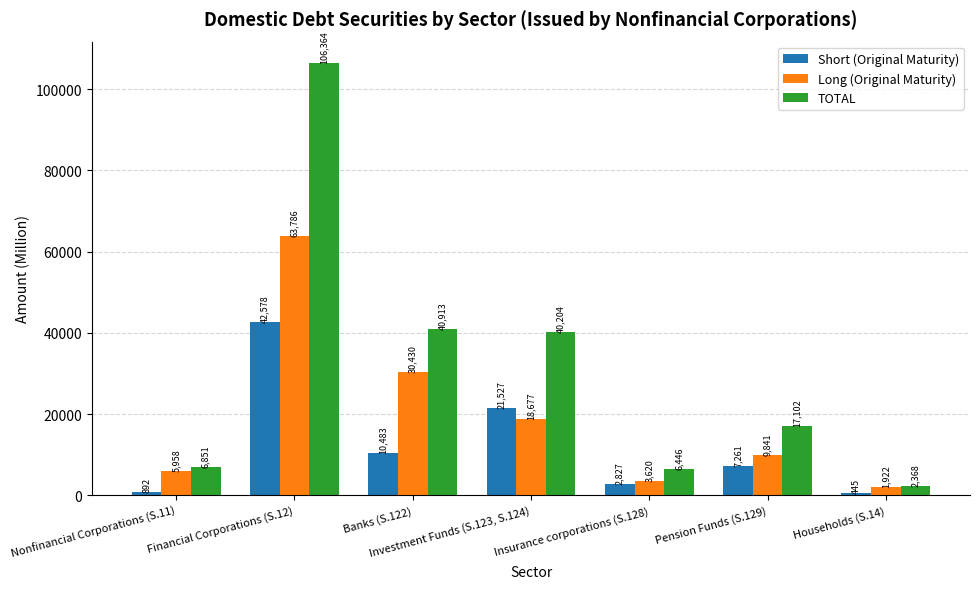

At which label does Long (Original Maturity) first exceed 9840?

Financial Corporations (S.12)